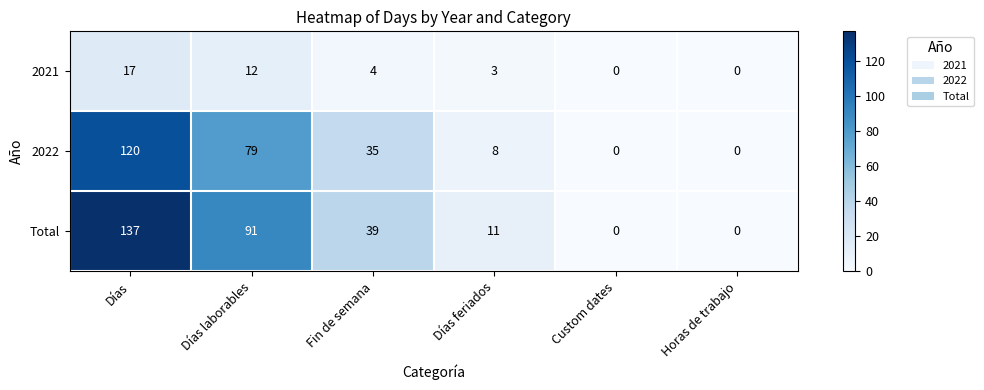

What is the sum of all 2022 values?

242